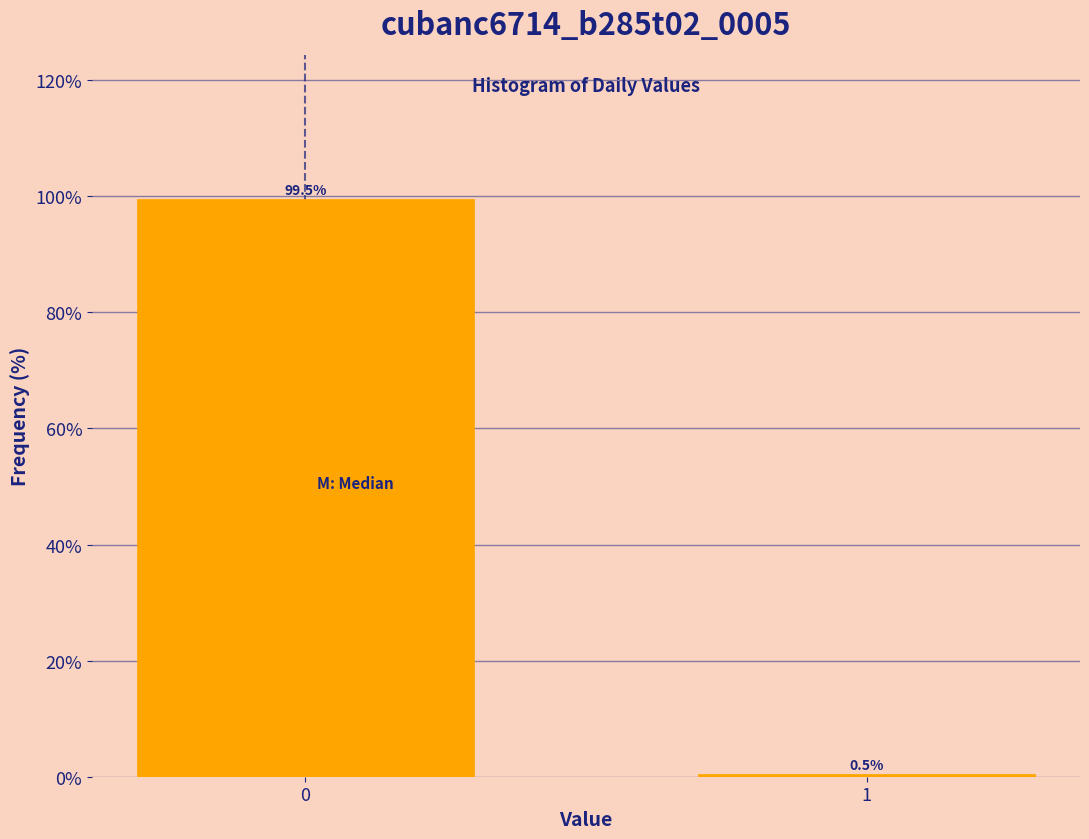

Reading left to right, transcribe all the data shown in this chart.

99.5	0.5